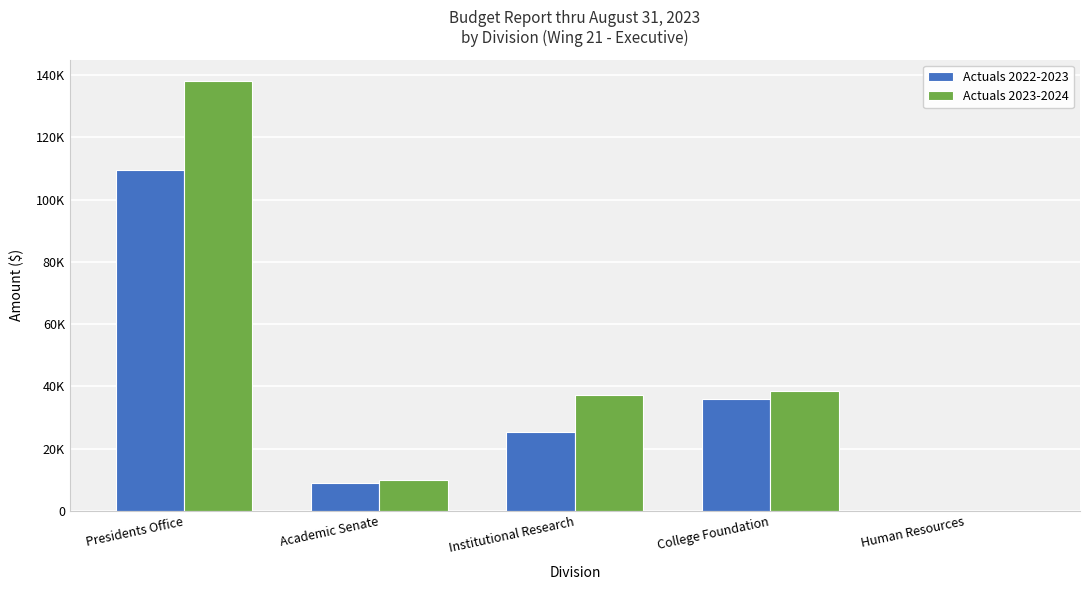

At which label does Actuals 2023-2024 reach its peak?

Presidents Office